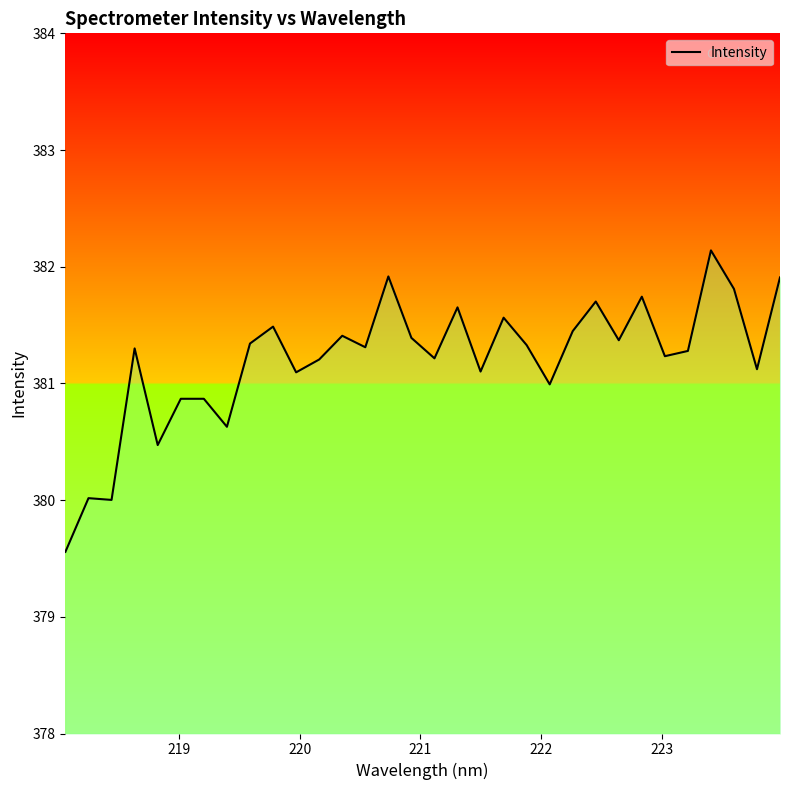

What is the greatest value displayed?

382.1